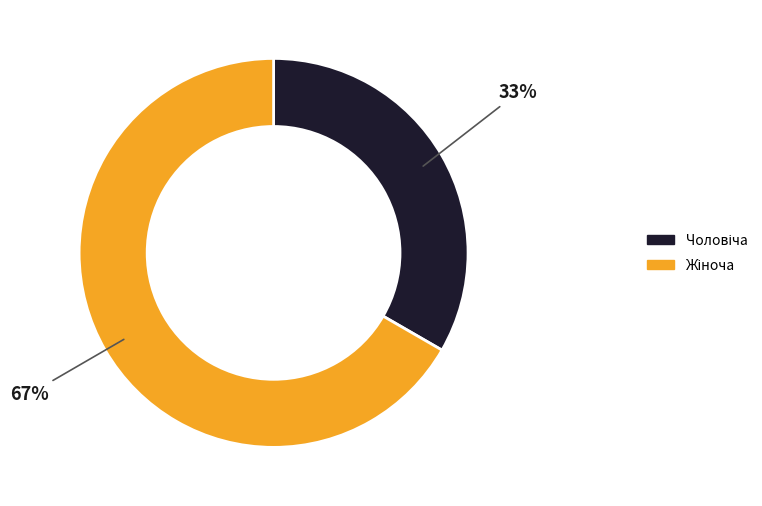

Does any single category account for the majority?

Yes